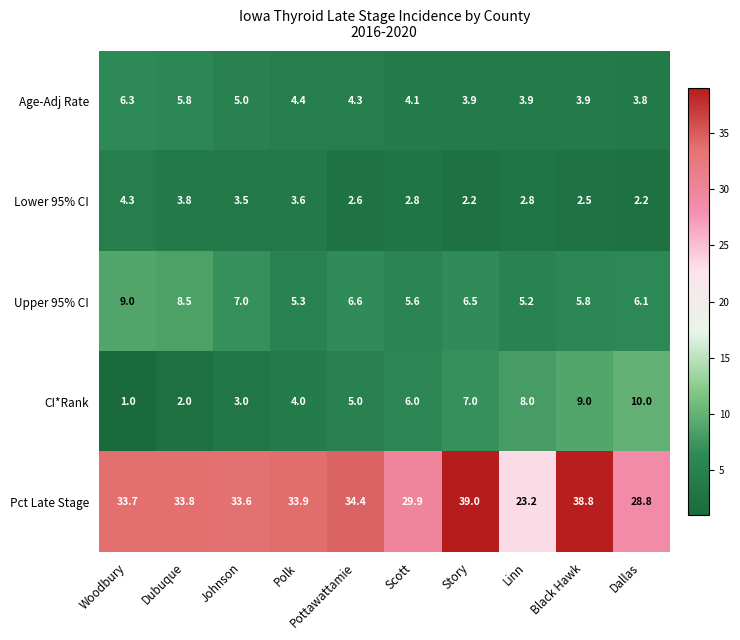

At which category is the sum across all series the highest?

Black Hawk